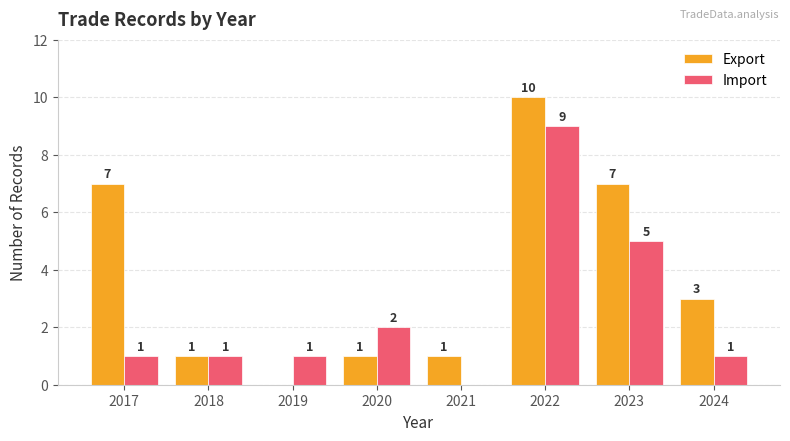

The value of Export at 2019 is 5. True or false?

False